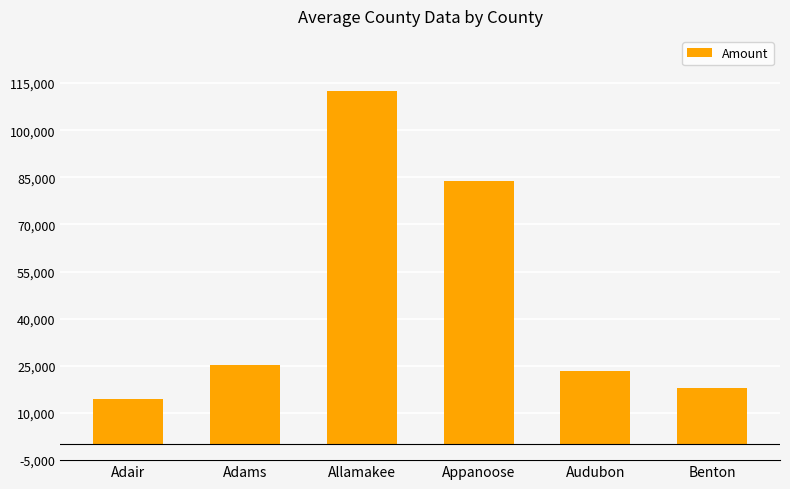

What is the smallest value displayed?

14508.6